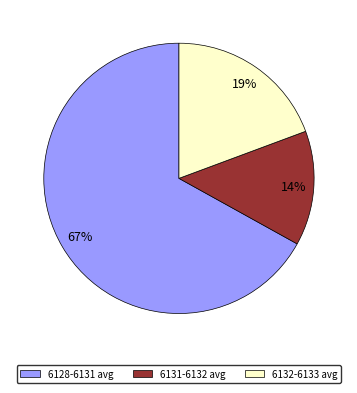

To the nearest percent, what is the difference between the largest and smallest slice percentages?

53%